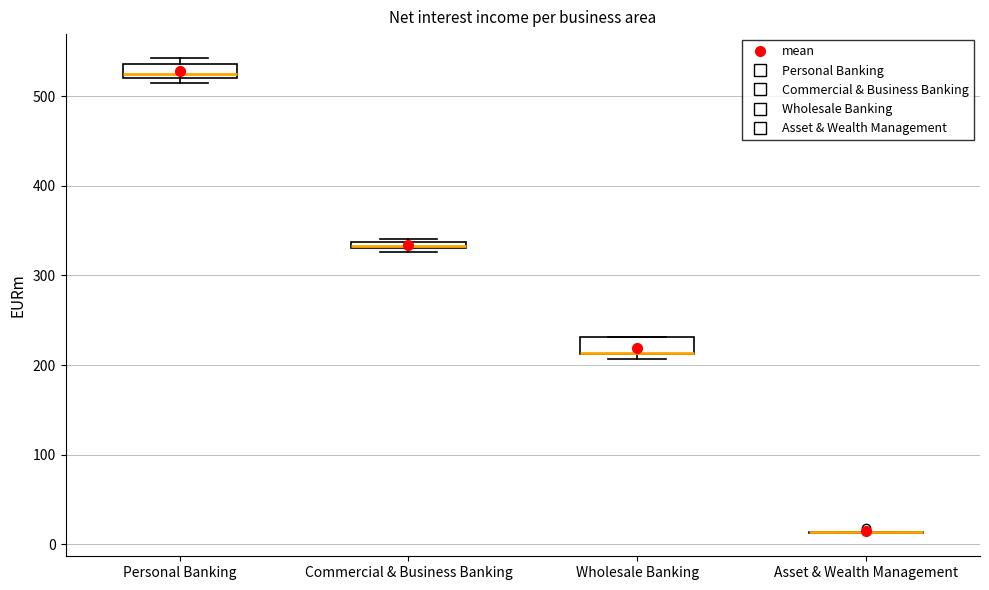

Where is the lower edge of the box for Wholesale Banking on the y-axis? The values are not printed on the chart, so give them approximately, as read against the axis.

210